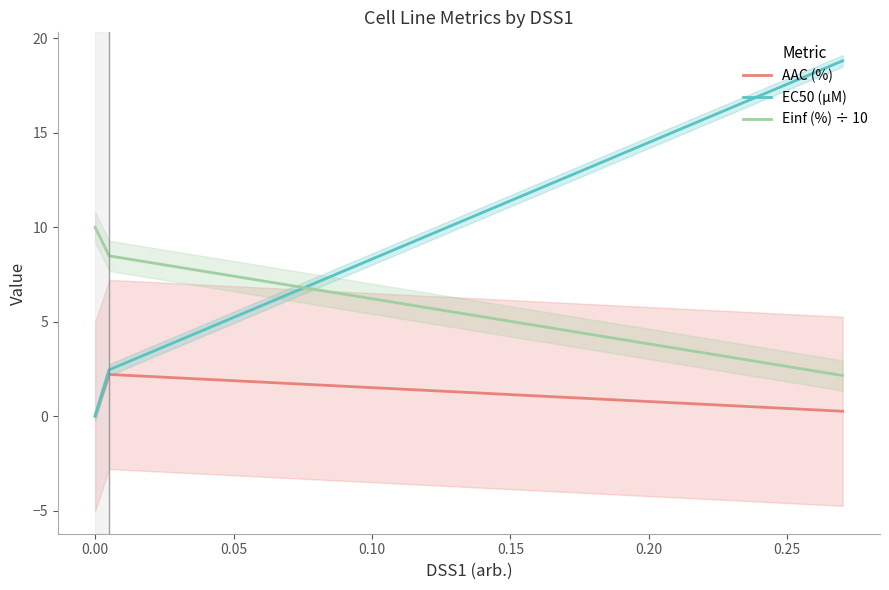

What is the average value of the AAC (%) series?

0.8